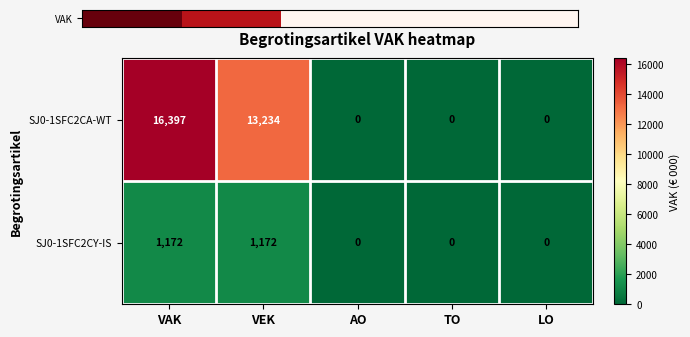

Reading right to left, list all the values displayed in this chart.

SJ0-1SFC2CA-WT: 0	0	0	13234	16397
SJ0-1SFC2CY-IS: 0	0	0	1172	1172